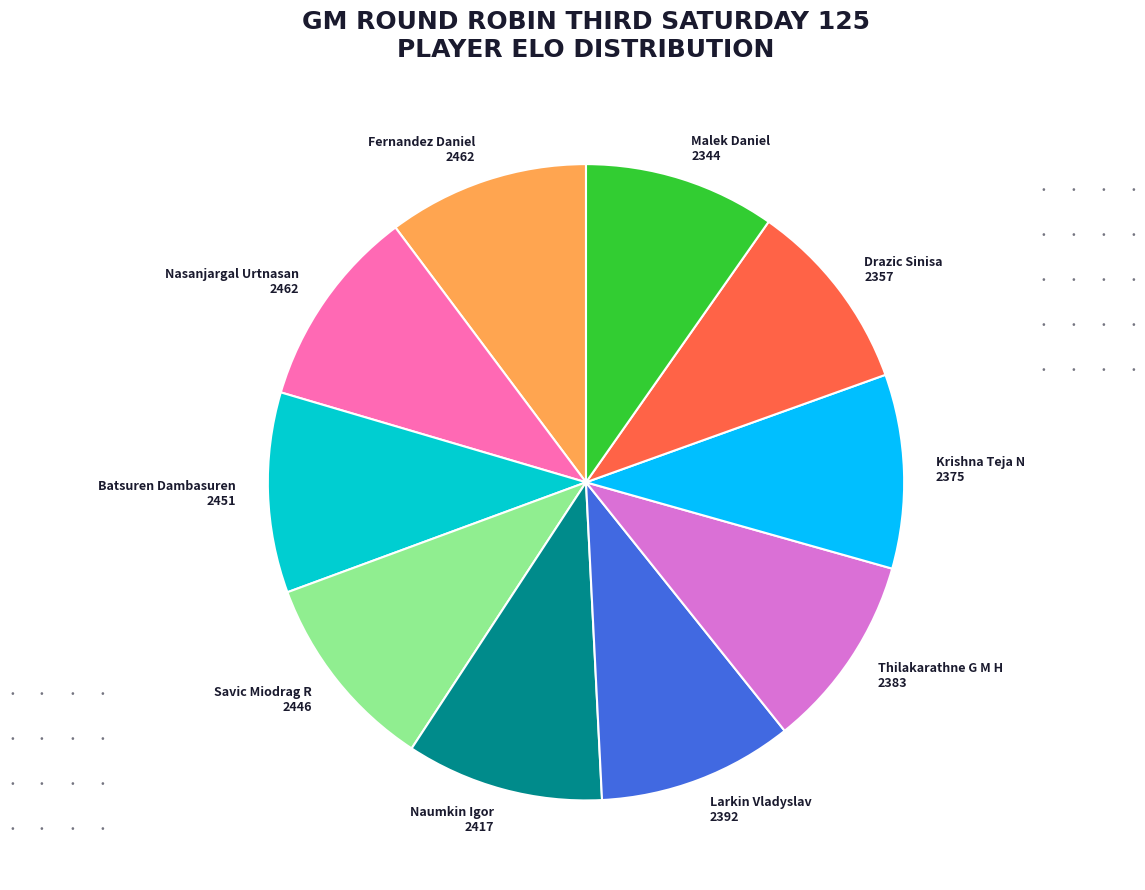

Is there a majority slice in this chart?

No